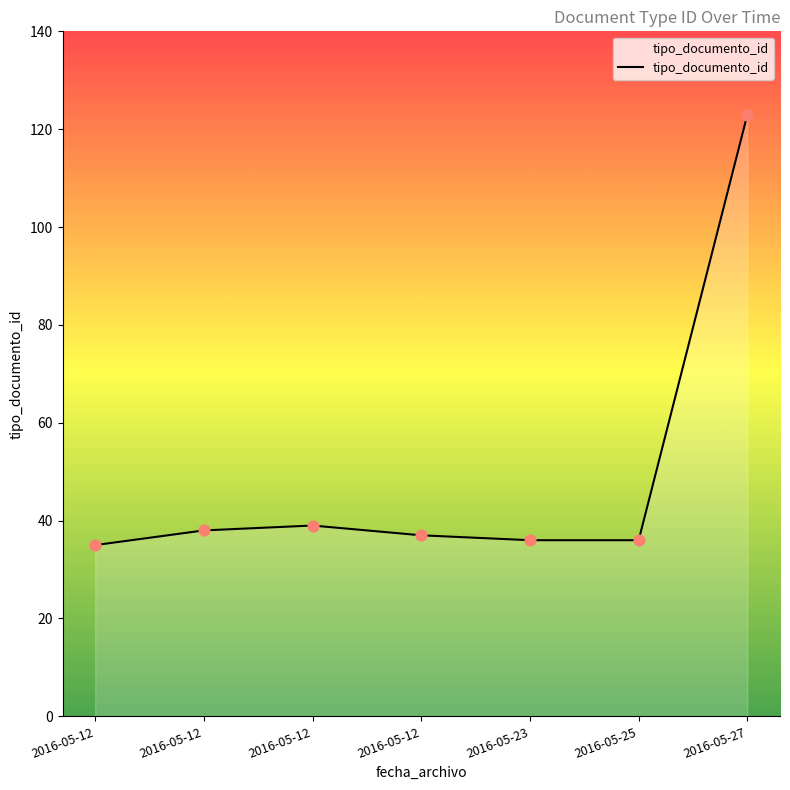

Between 2016-05-12 and 2016-05-12, which is larger?

2016-05-12